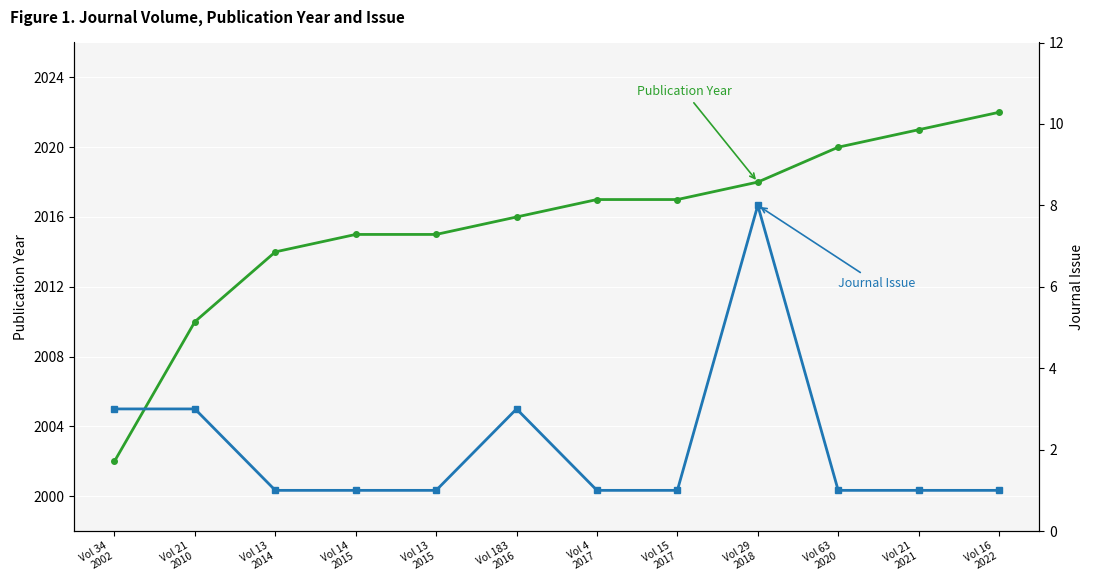

What is the maximum value for Journal Issue?

8